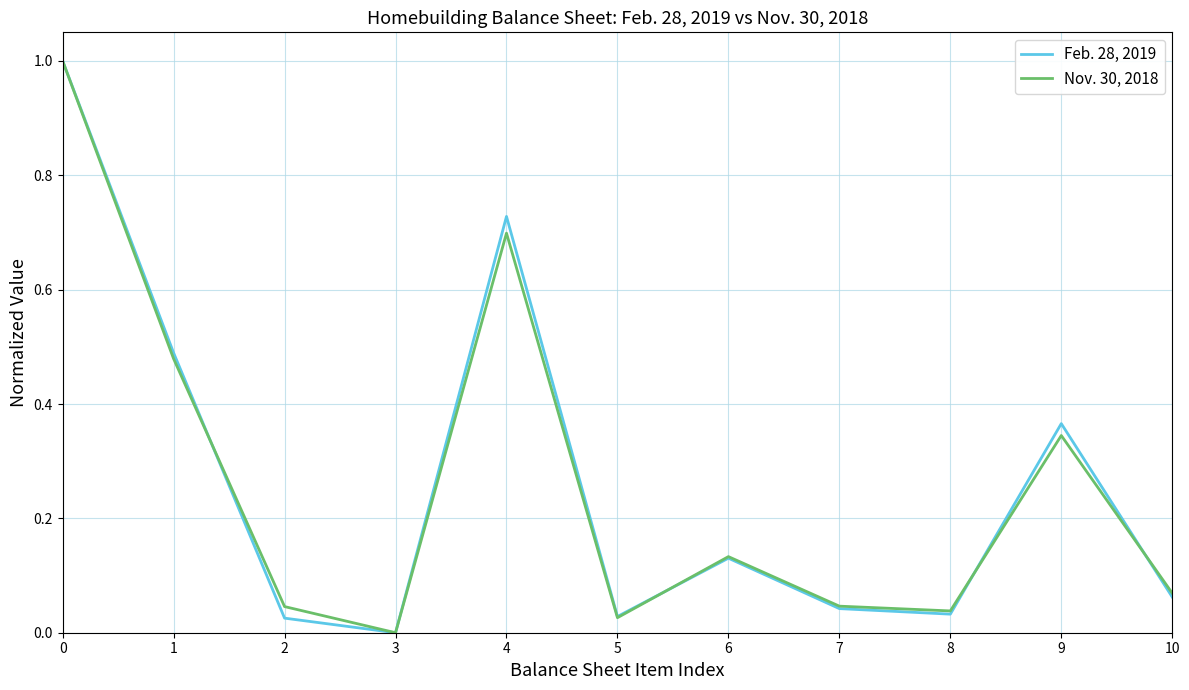

Is it true that Feb. 28, 2019 equals 0.7 at 4?

True